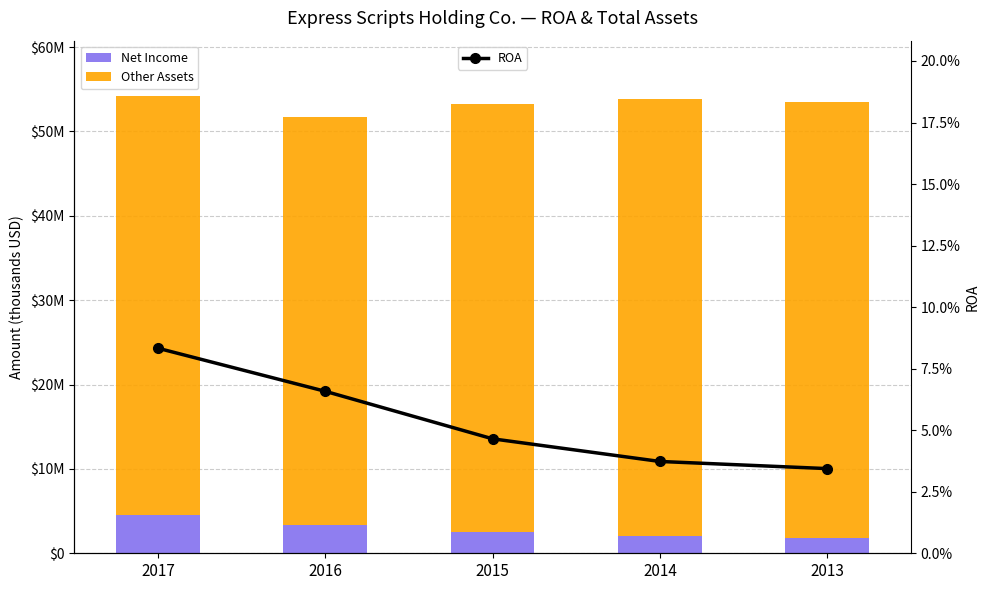

Rank the categories by Other Assets value from lowest to highest.

2016, 2017, 2015, 2013, 2014